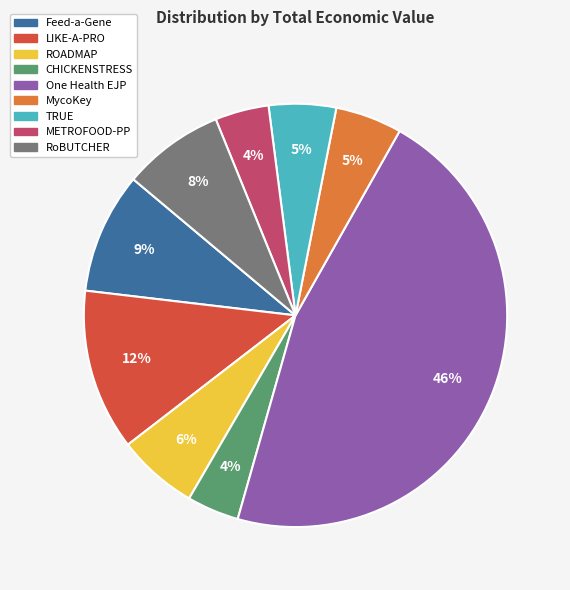

True or false: Feed-a-Gene accounts for 15% of the total.

False